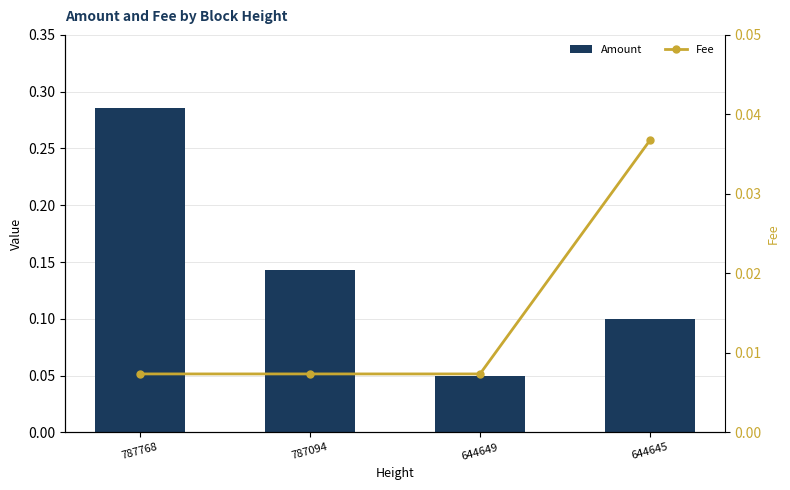

Are the bars grouped side by side (vs. stacked)?

Yes